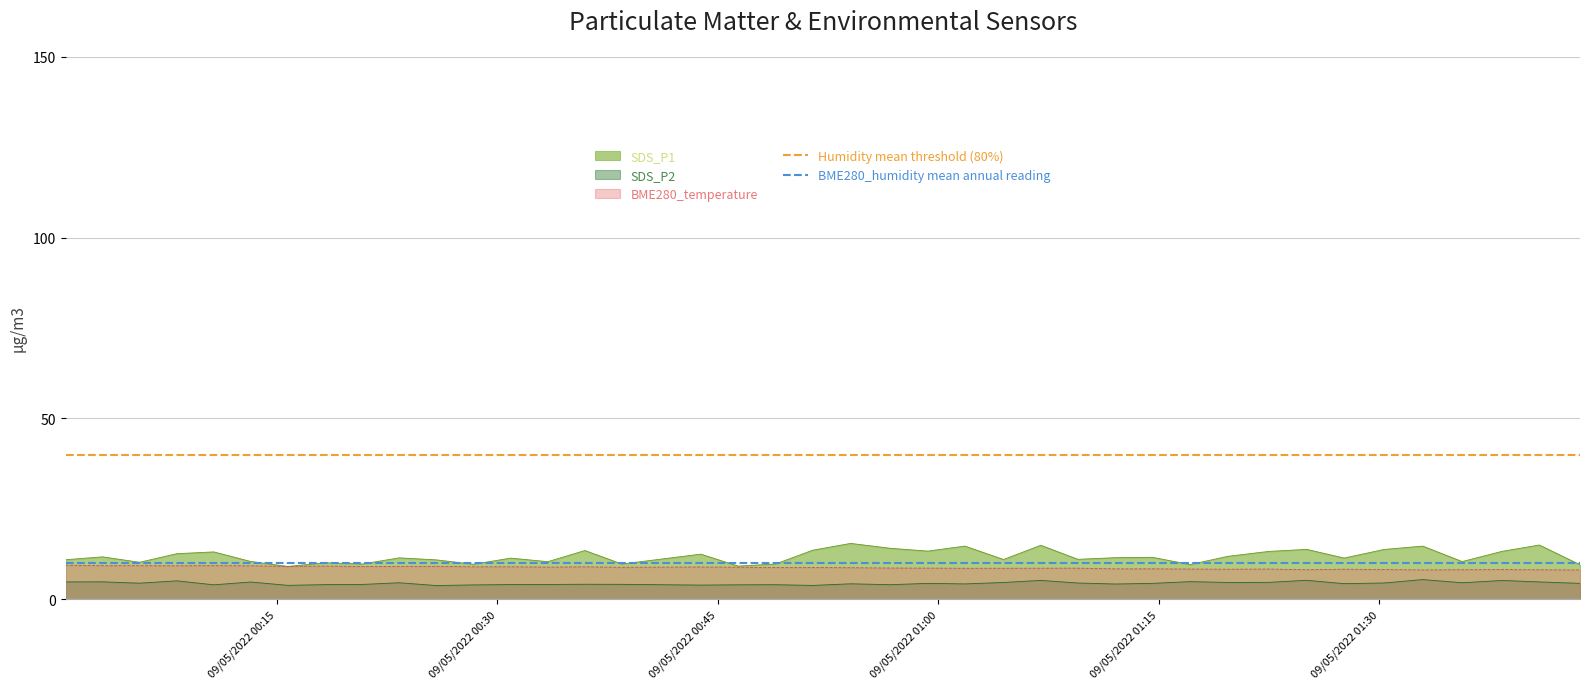

What is the minimum value for SDS_P2?

3.8